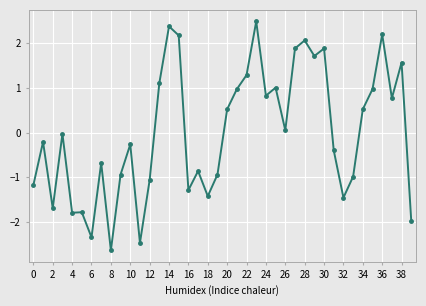

How many series are shown in this chart?

1